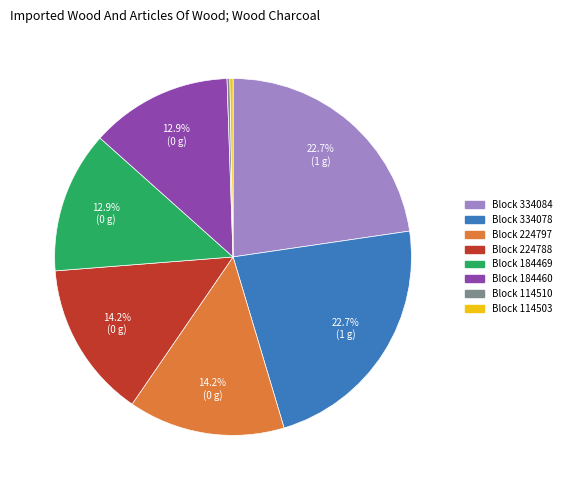

Is there a majority slice in this chart?

No